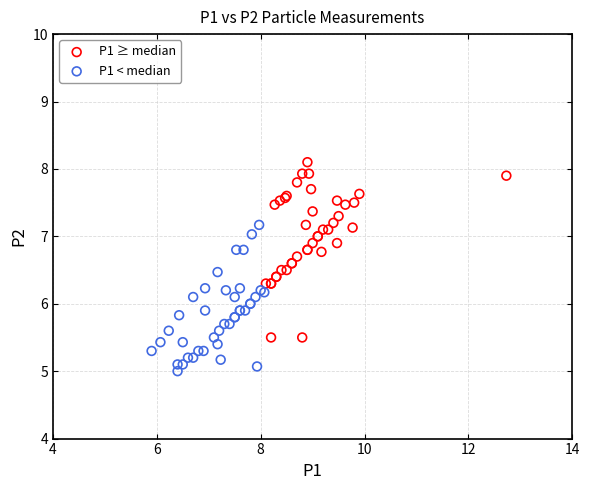

Which series contains the lowest Y value?

P1 < median